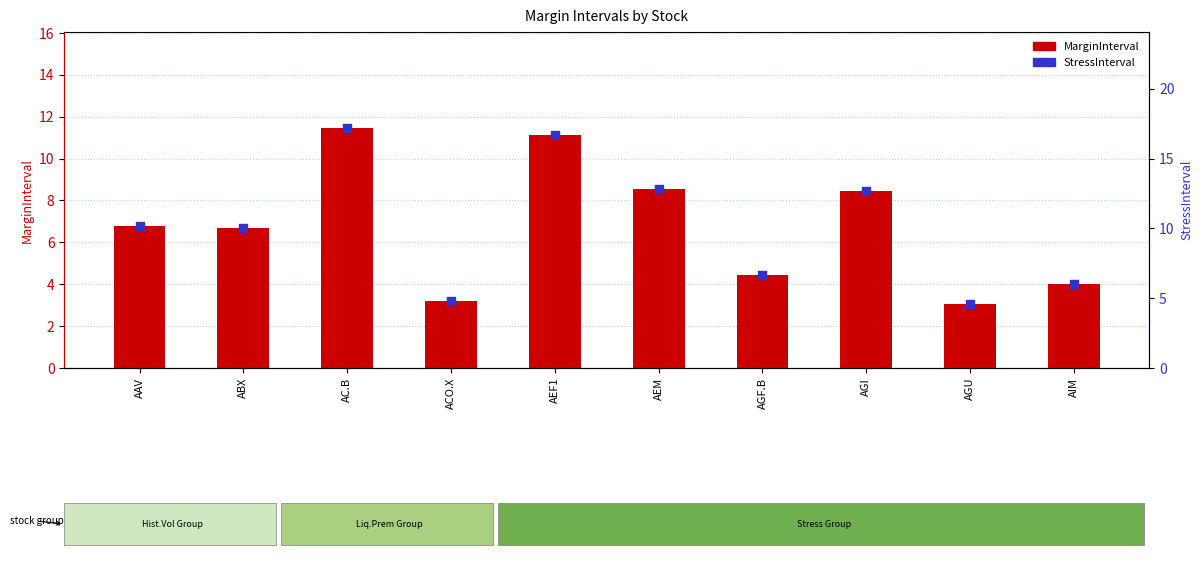

Which series reaches the maximum Y coordinate?

StressInterval